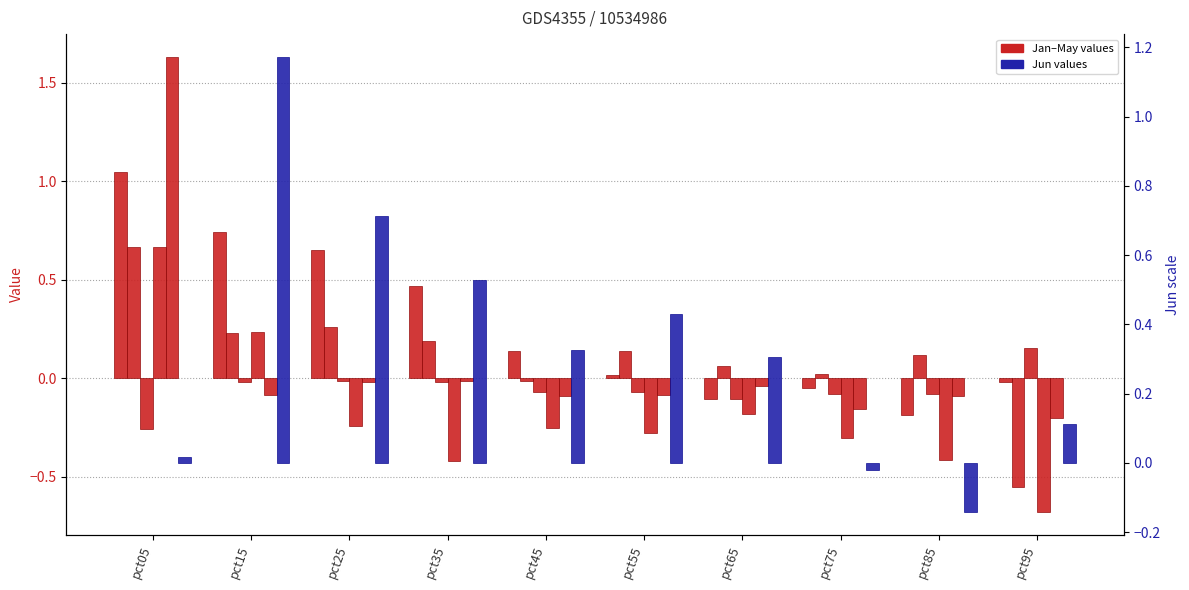

Reading right to left, extract all data points from this chart.

Jan: pct95=-0.0	pct85=-0.2	pct75=-0.1	pct65=-0.1	pct55=0.0	pct45=0.1	pct35=0.5	pct25=0.7	pct15=0.7	pct05=1.0
Feb: pct95=-0.6	pct85=0.1	pct75=0.0	pct65=0.1	pct55=0.1	pct45=-0.0	pct35=0.2	pct25=0.3	pct15=0.2	pct05=0.7
Mar: pct95=0.2	pct85=-0.1	pct75=-0.1	pct65=-0.1	pct55=-0.1	pct45=-0.1	pct35=-0.0	pct25=-0.0	pct15=-0.0	pct05=-0.3
Apr: pct95=-0.7	pct85=-0.4	pct75=-0.3	pct65=-0.2	pct55=-0.3	pct45=-0.3	pct35=-0.4	pct25=-0.2	pct15=0.2	pct05=0.7
May: pct95=-0.2	pct85=-0.1	pct75=-0.2	pct65=-0.0	pct55=-0.1	pct45=-0.1	pct35=-0.0	pct25=-0.0	pct15=-0.1	pct05=1.6
Jun: pct95=0.1	pct85=-0.1	pct75=-0.0	pct65=0.3	pct55=0.4	pct45=0.3	pct35=0.5	pct25=0.7	pct15=1.2	pct05=0.0